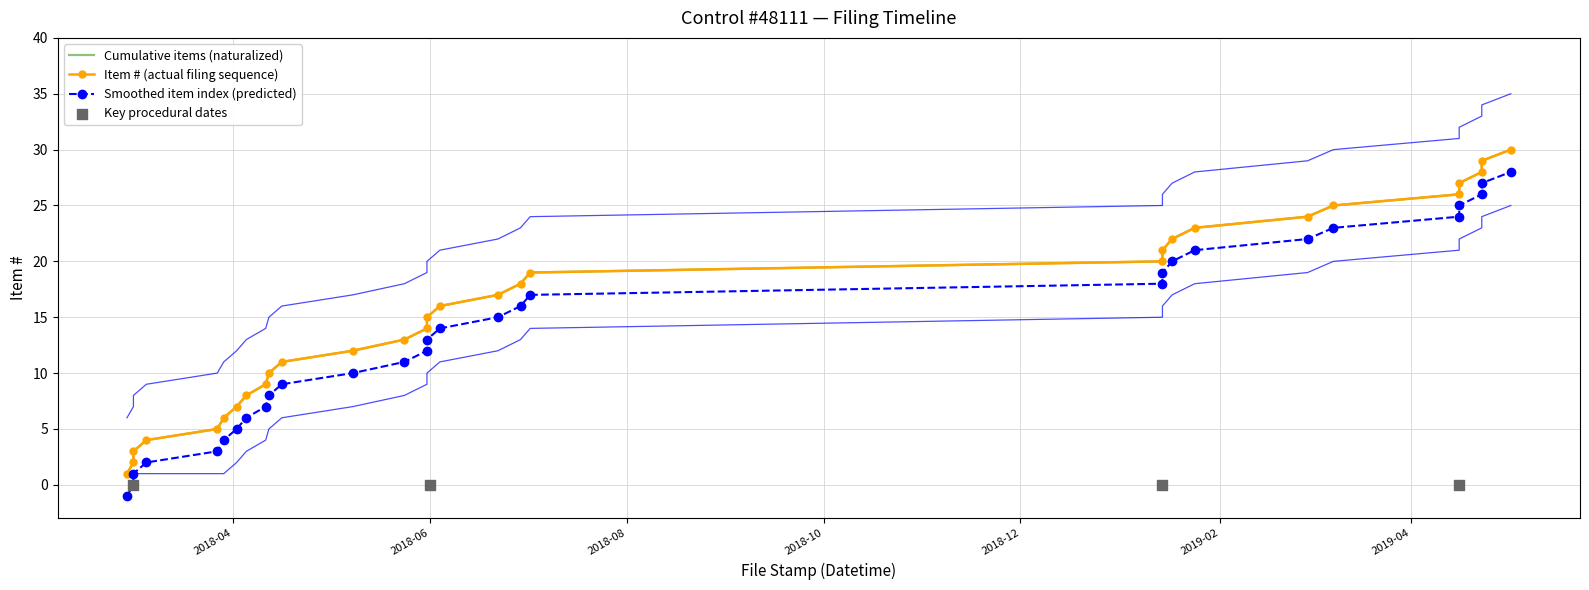

Which series has the largest total across all categories?

Item #